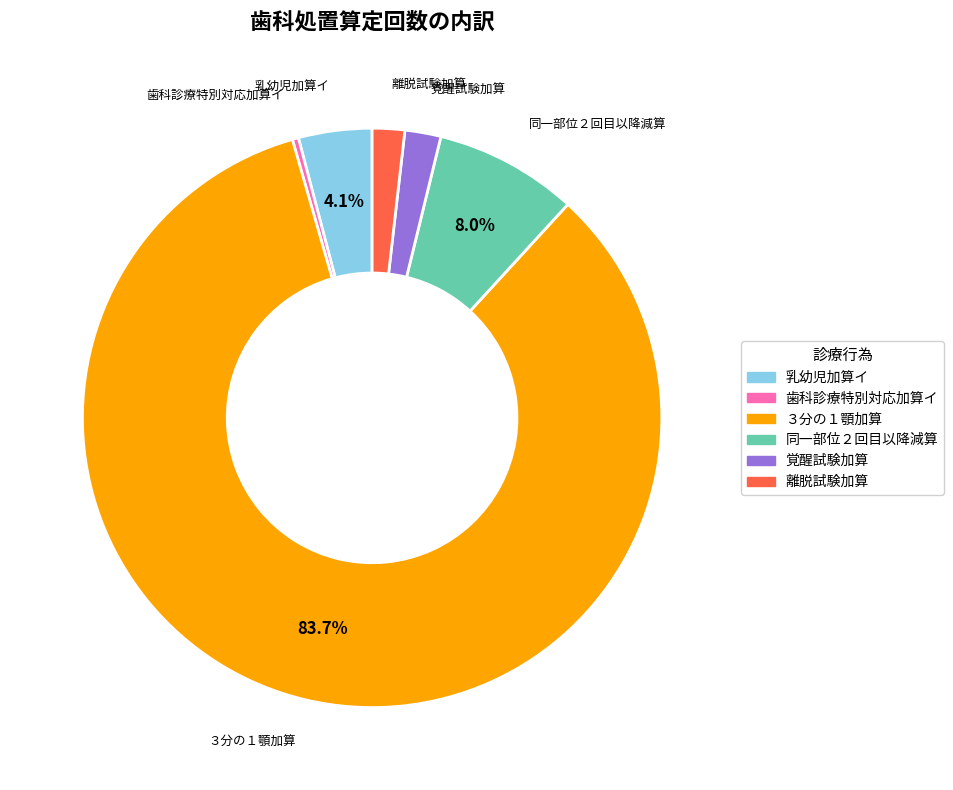

To the nearest percent, what is the difference between the largest and smallest slice percentages?

83%